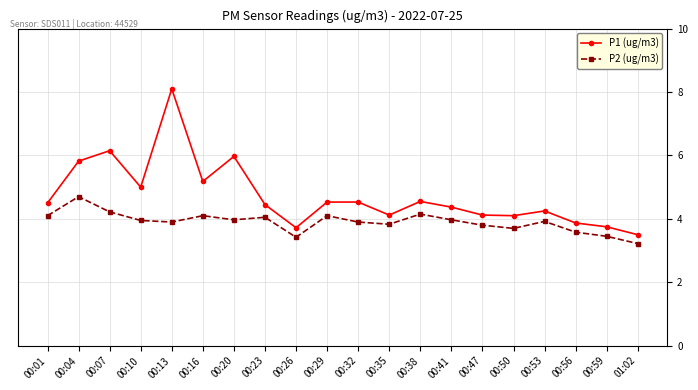

Where is P1 (ug/m3) nearest to the value 5?

00:10